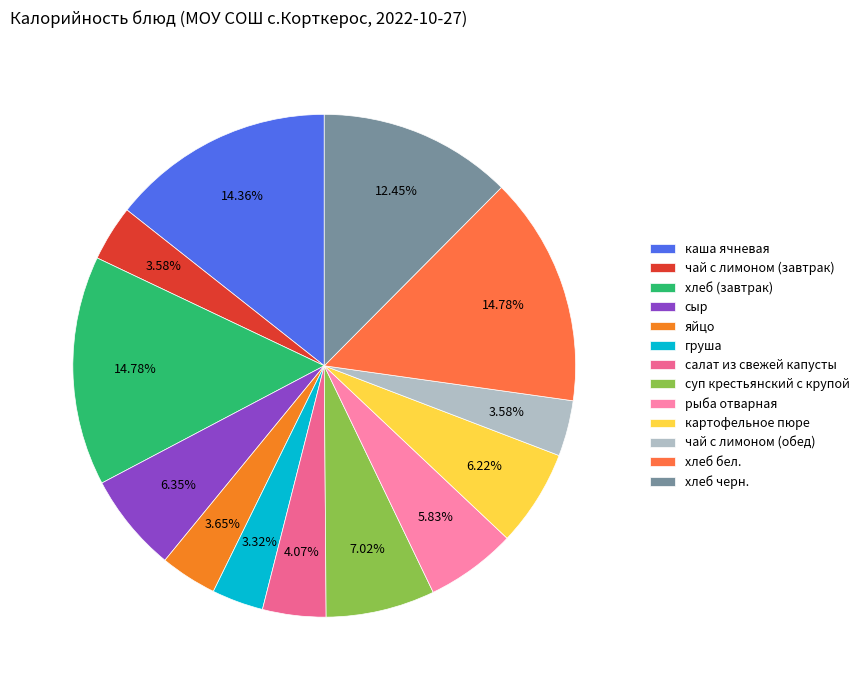

To the nearest percent, what is the difference between the largest and smallest slice percentages?

11%